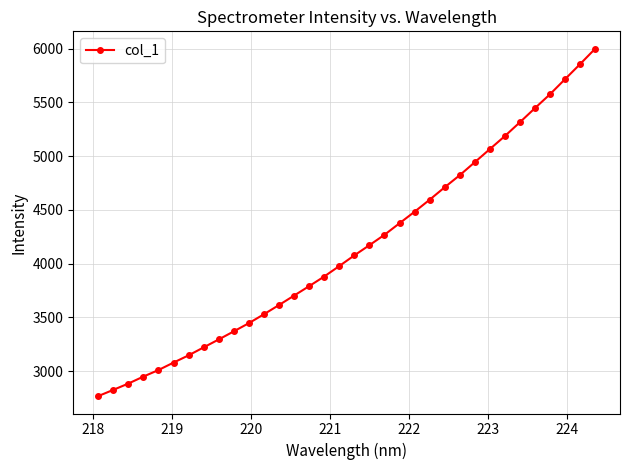

What is the average value?

4150.2